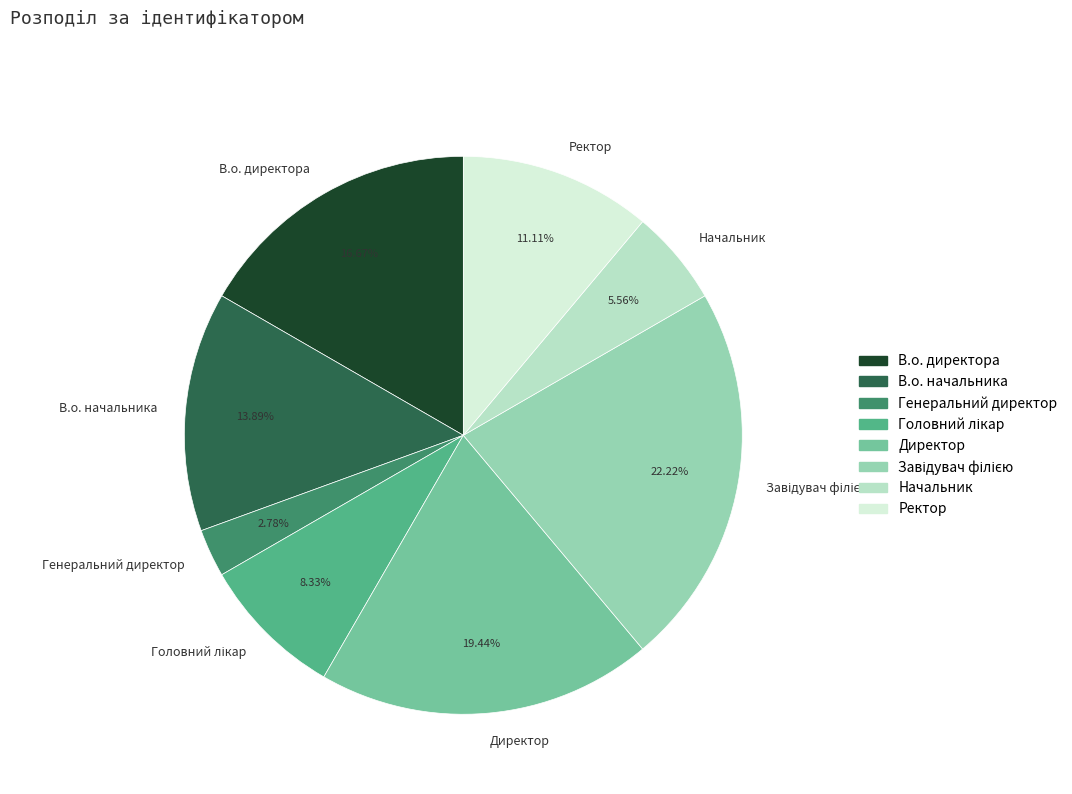

Count the number of slices in the pie.

8